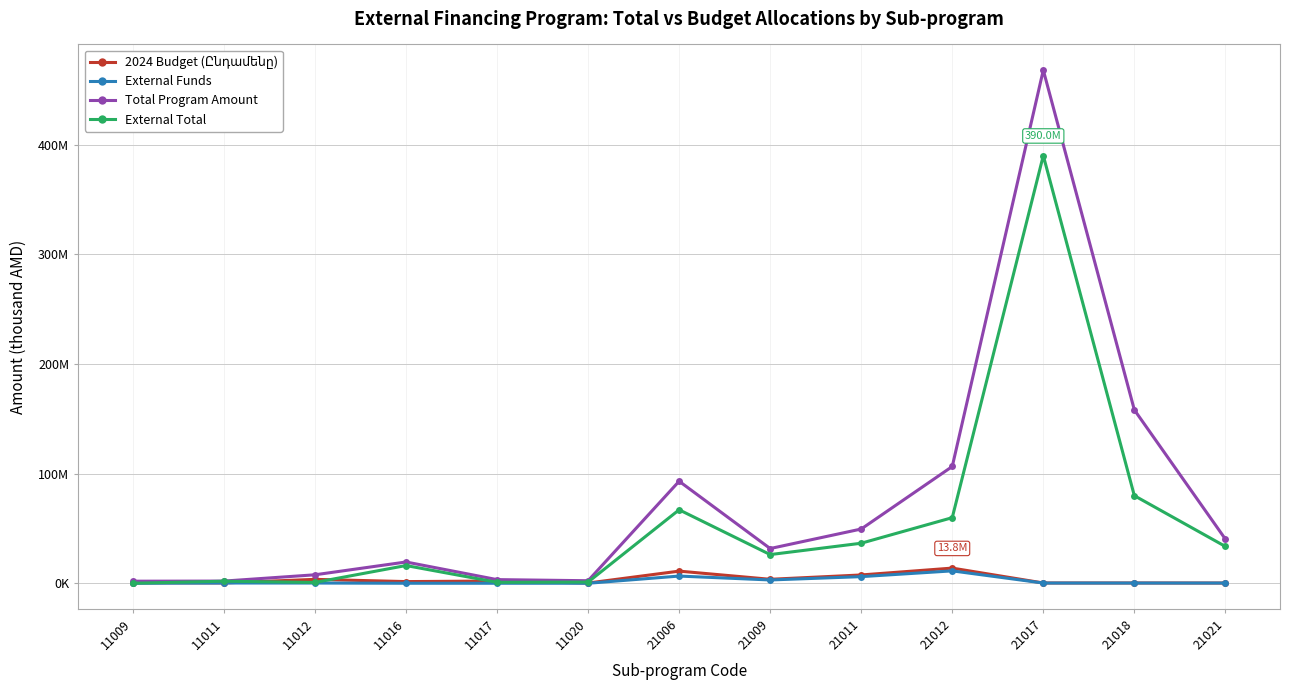

What is the total value across all series at 11017?

6256322.2